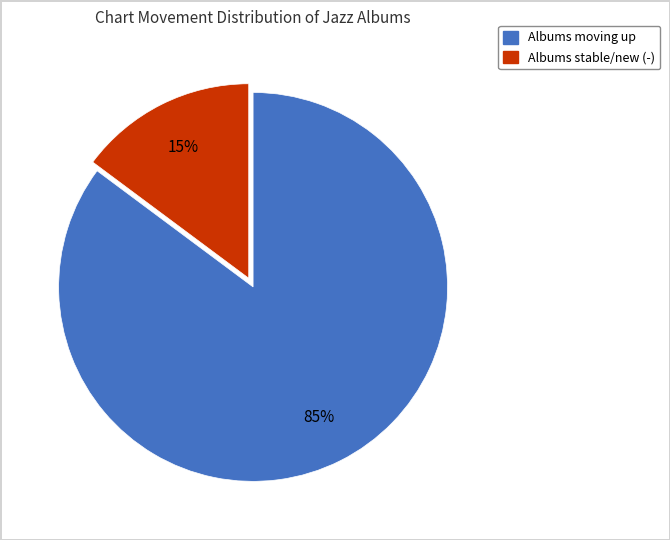

To the nearest percent, what is the average slice percentage?

50%